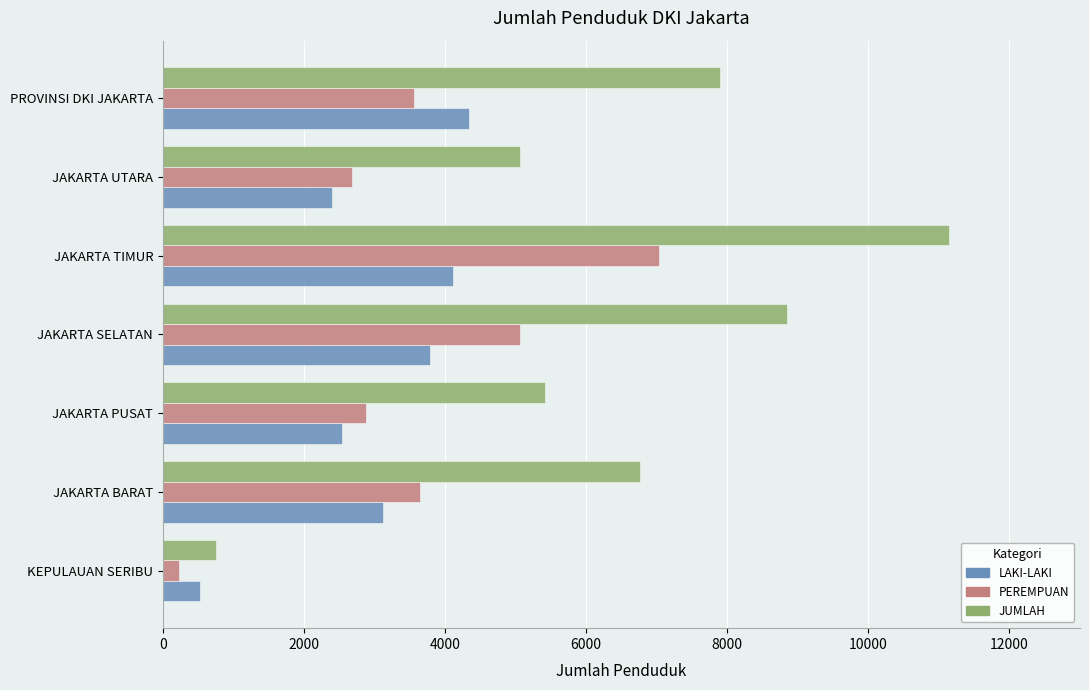

At which category does the chart reach its peak across all series?

JAKARTA TIMUR